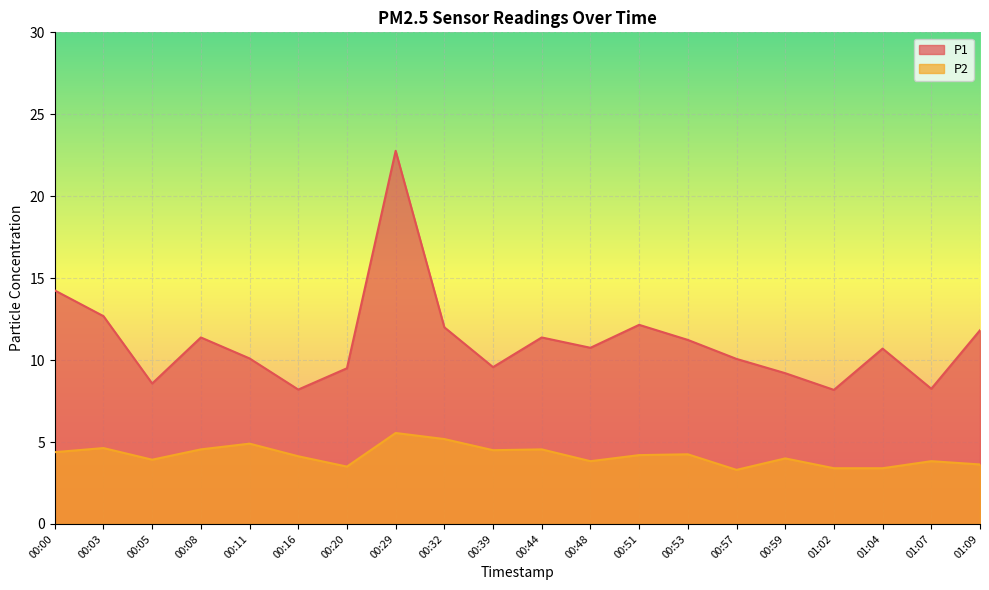

At which category is the sum across all series the highest?

00:29